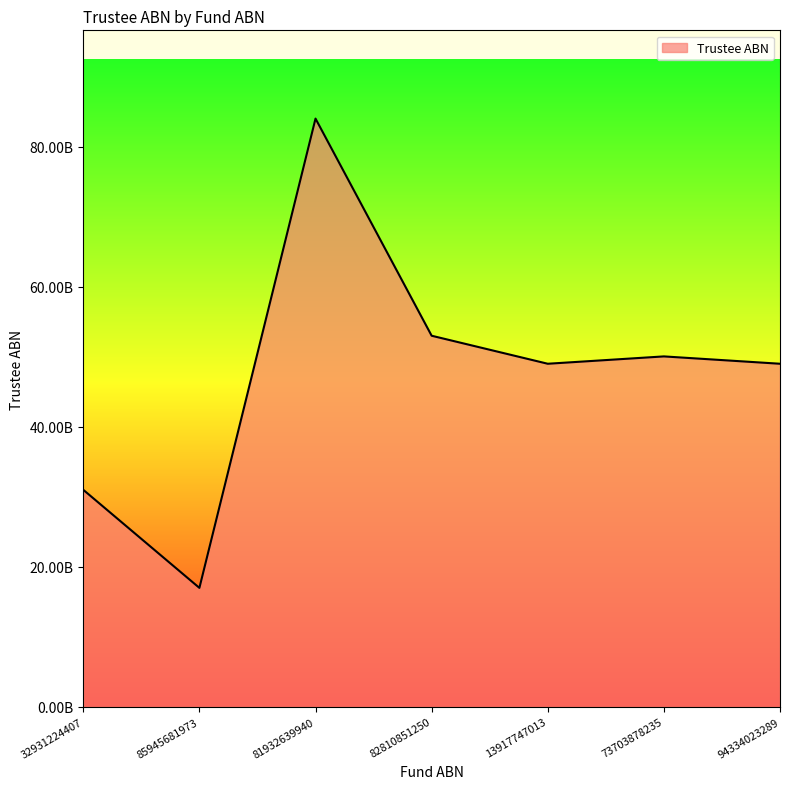

Does the chart display data point markers on the line(s)?

No